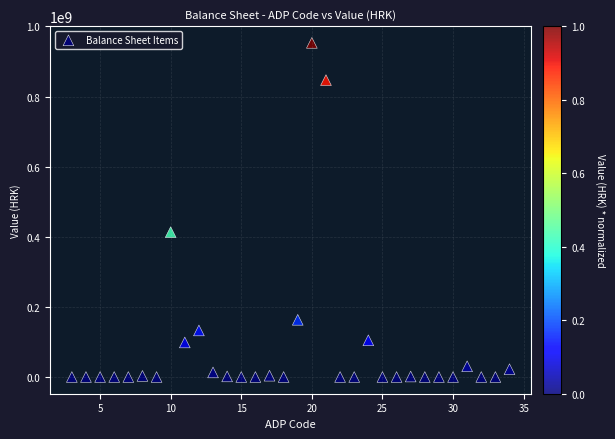

What is the range of Y values (max minus min)?

953038132